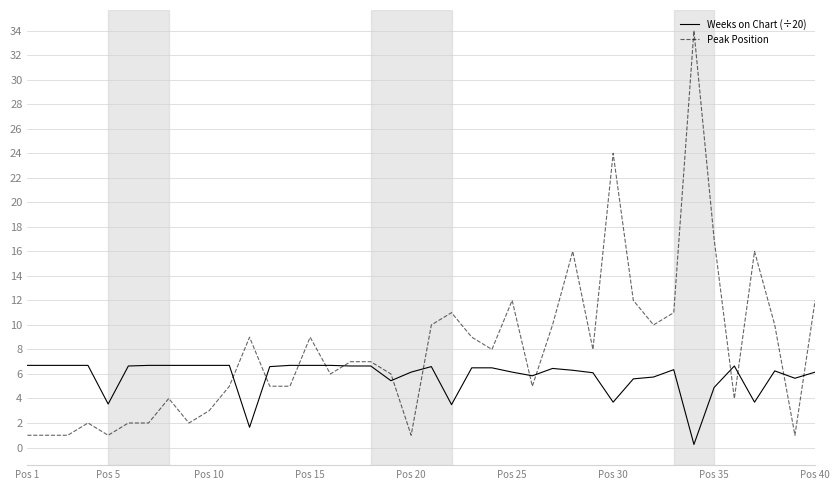

What is the maximum value for Weeks on Chart (÷20)?

6.7